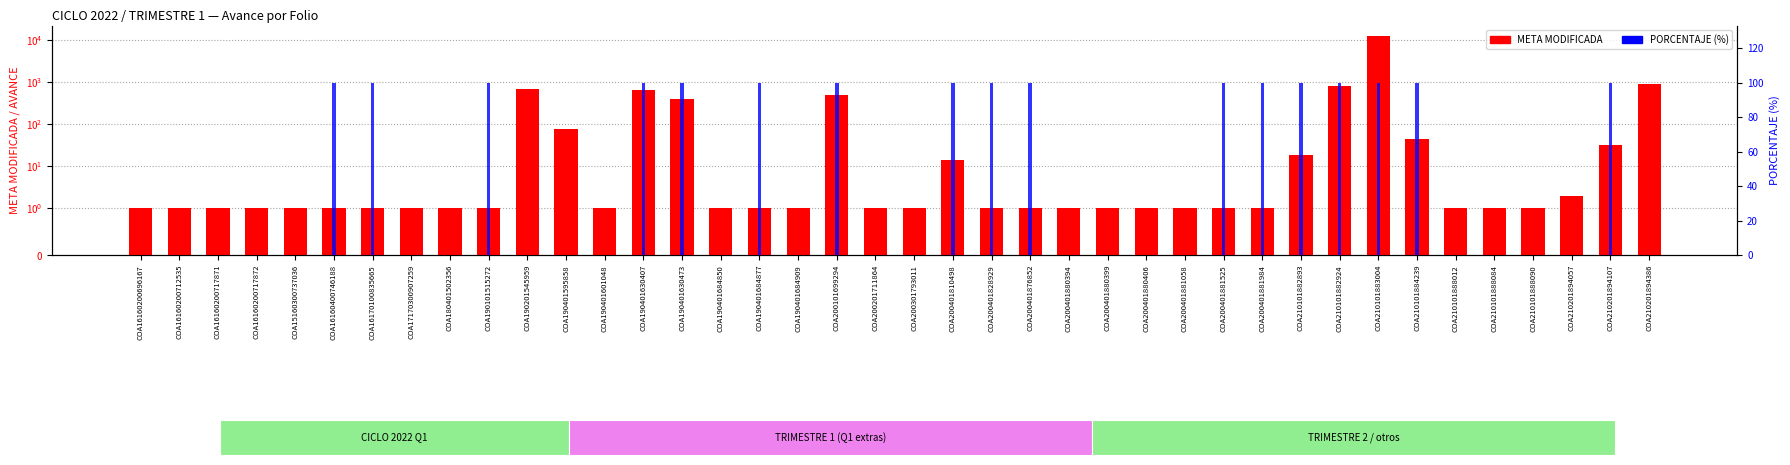

What is the value of the META MODIFICADA bar at the 11th from the left?

660